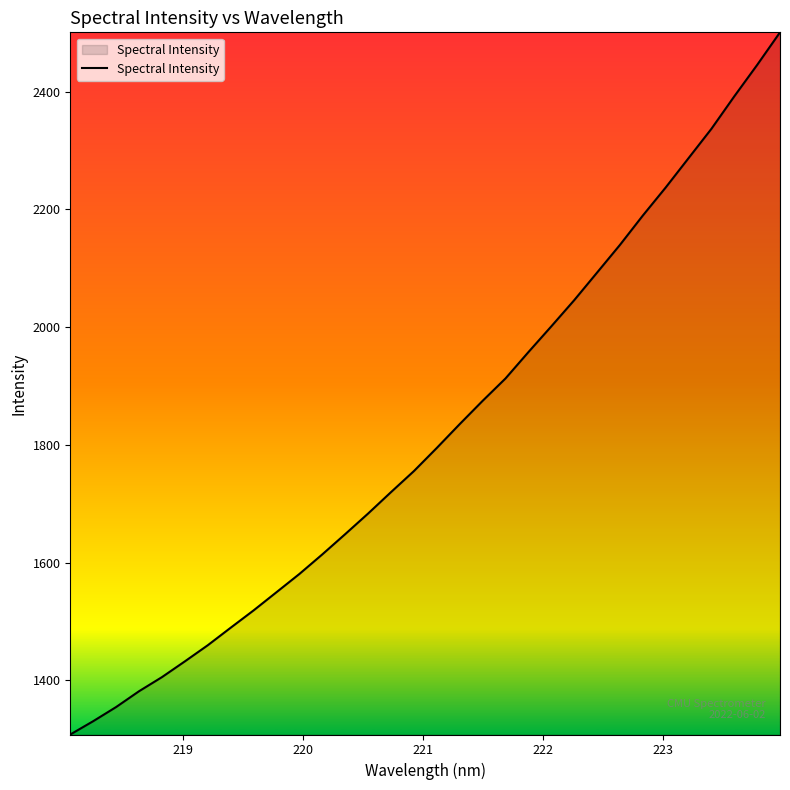

What is the difference between the maximum and minimum values?

1192.8